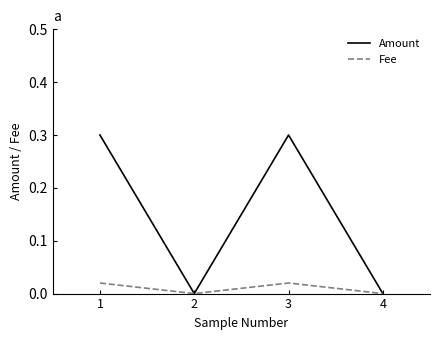

Which series has the largest range (max minus min)?

Amount